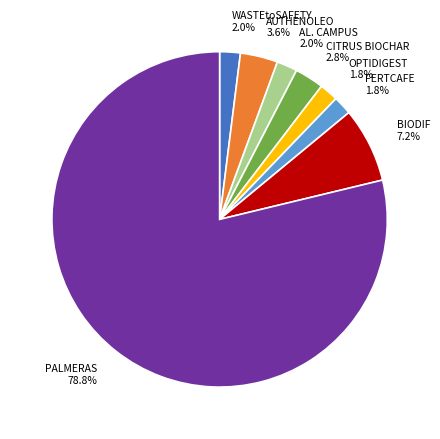

How many slices are in this pie chart?

8